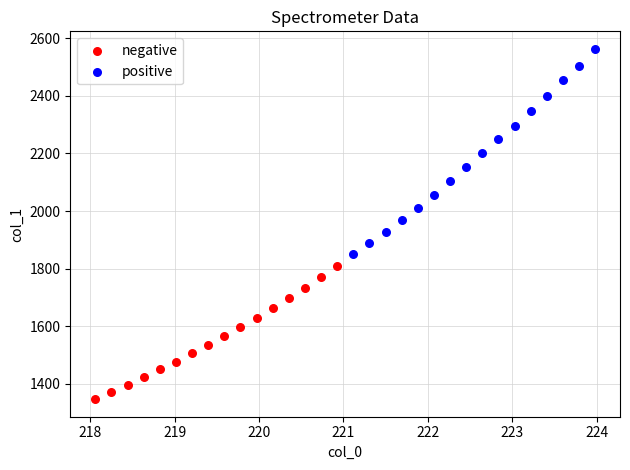

What are all the series names shown in the legend?

negative, positive